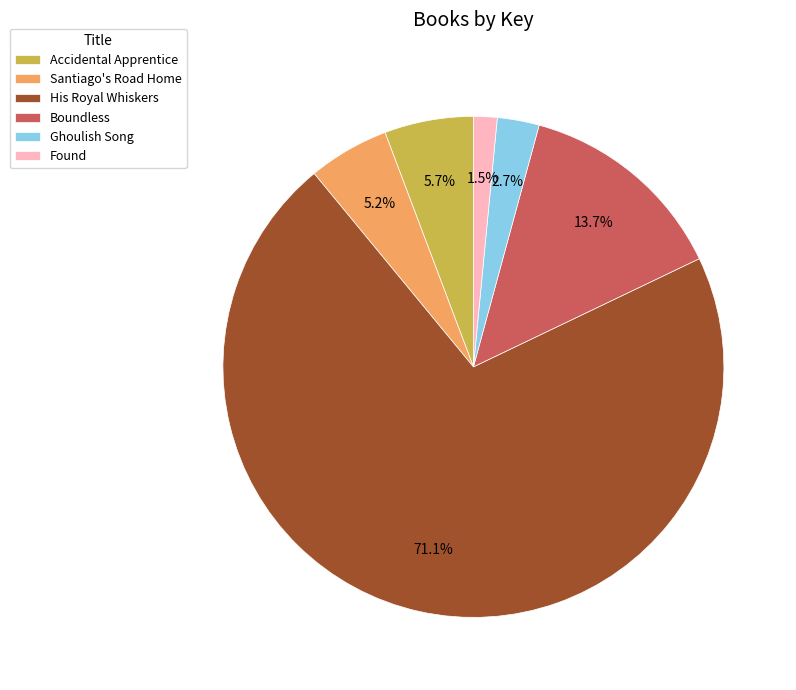

To the nearest percent, what percentage of the pie is Accidental Apprentice?

6%